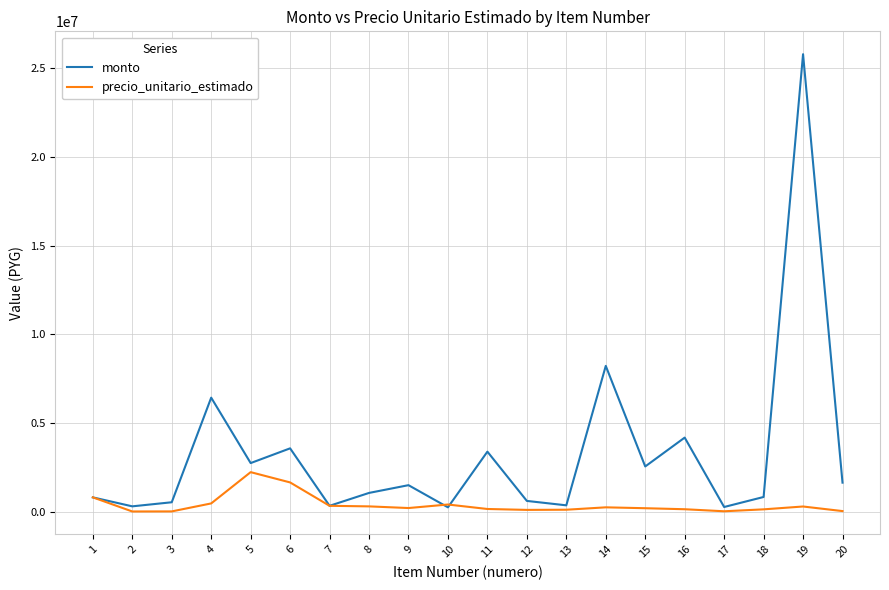

The value of monto at 15 is 4113539.4. True or false?

False